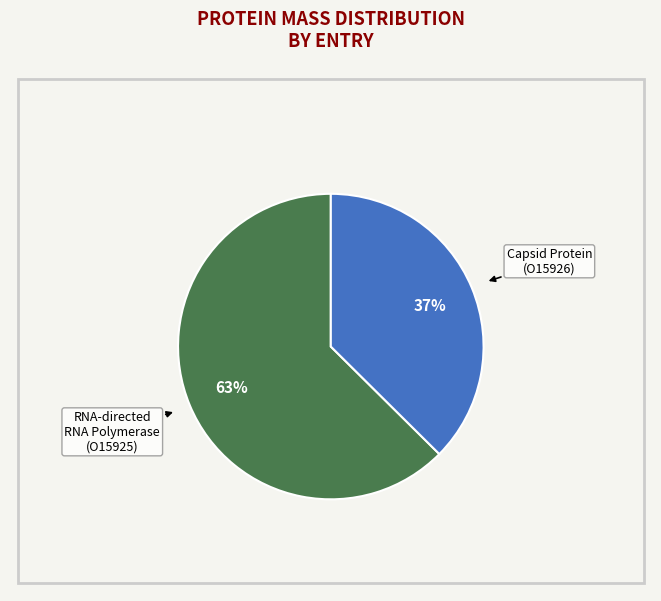

To the nearest percent, what is the average slice percentage?

50%